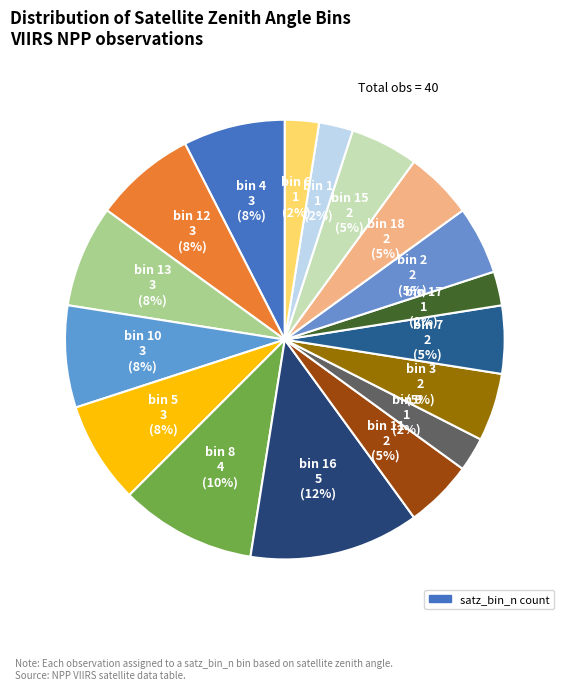

Which slice is the largest?

bin 16